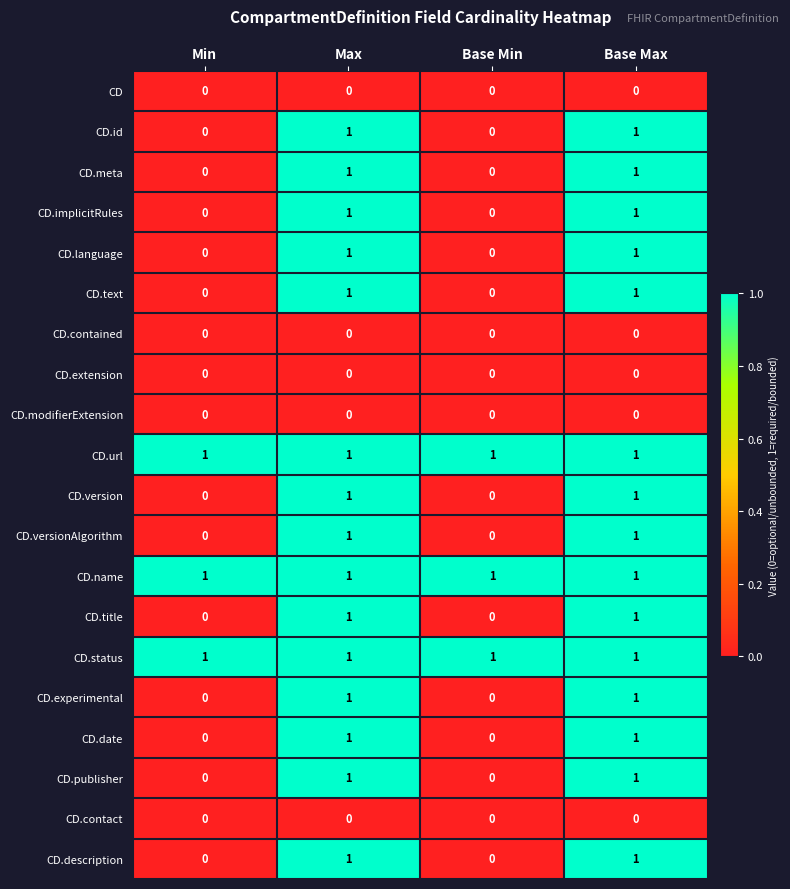

True or false: CD has a value of 0 at Max.

True